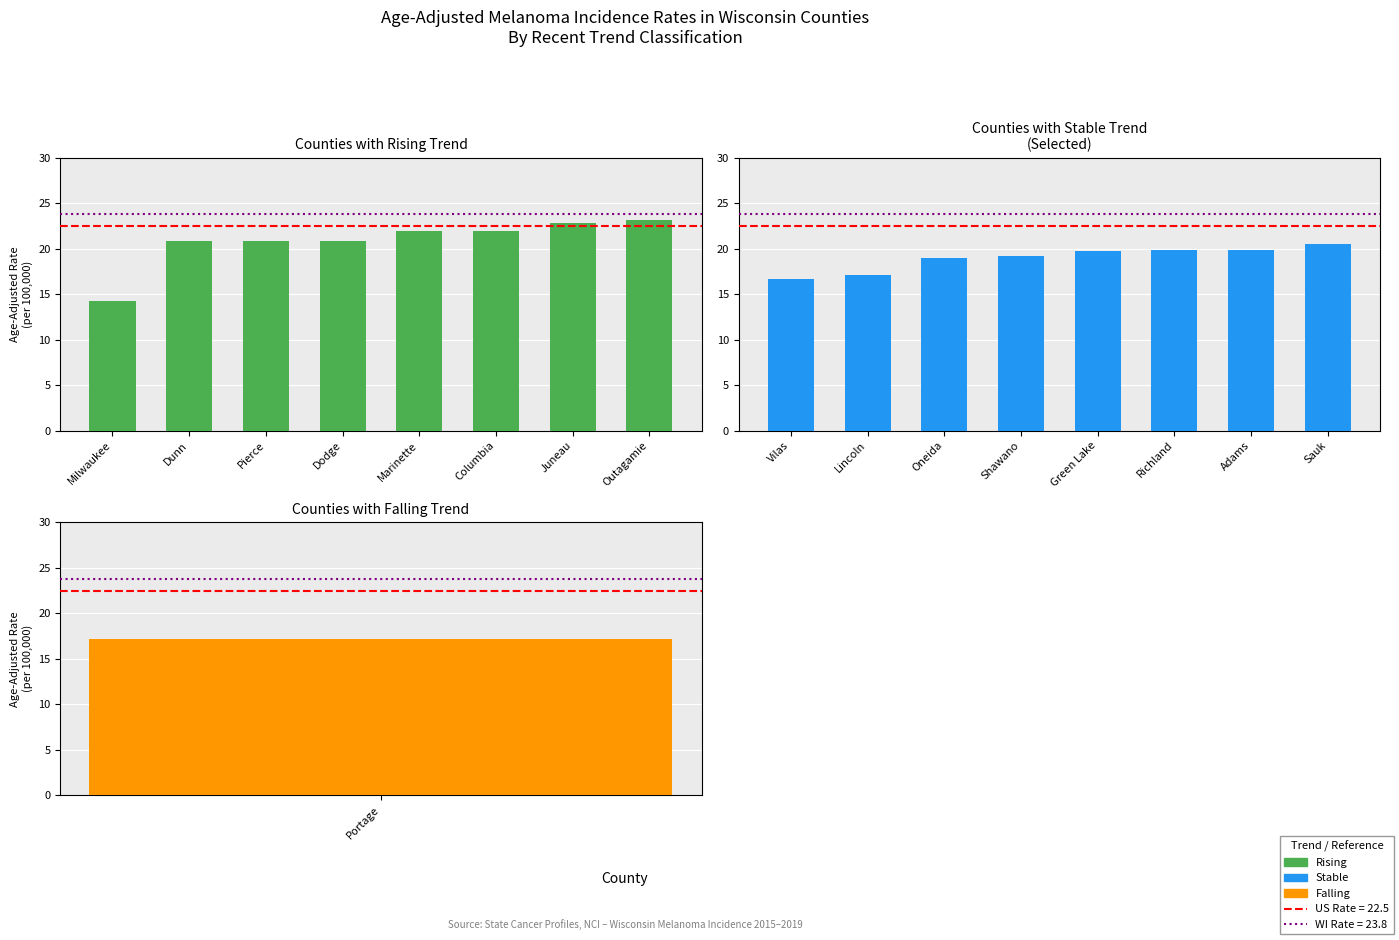

Which has a higher value, Pierce or Dunn?

Pierce